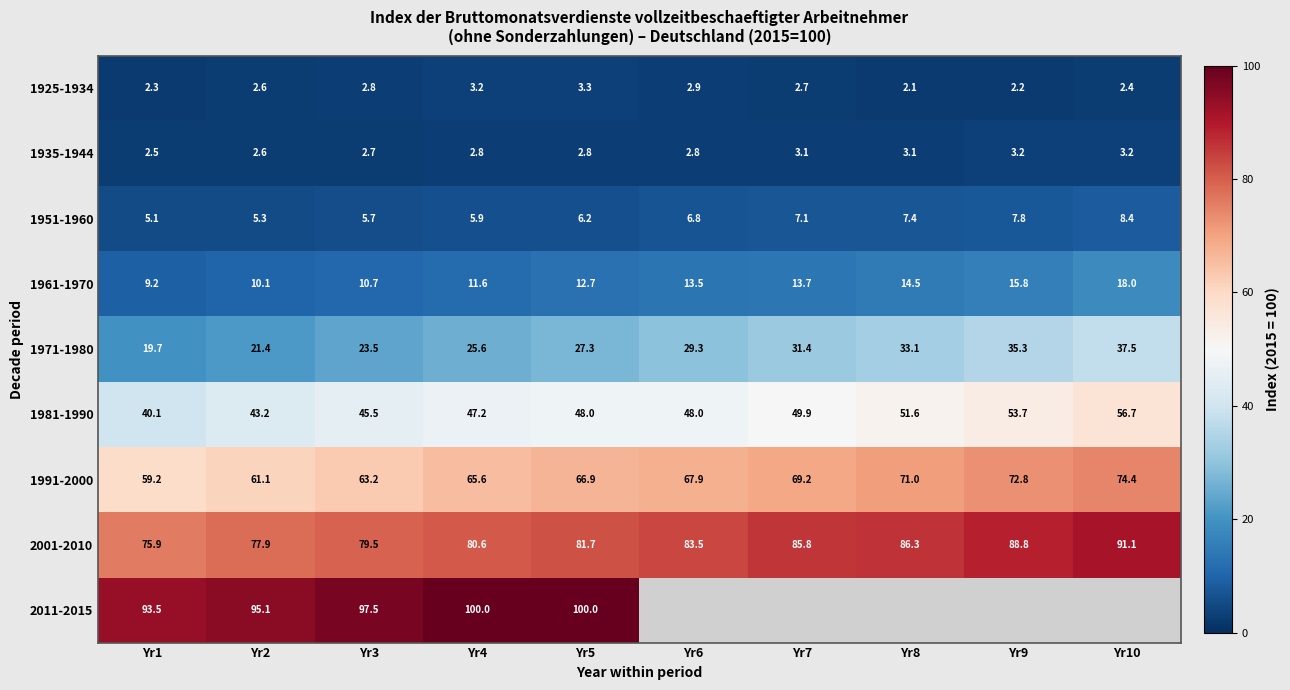

What is the smallest value displayed?

2.1